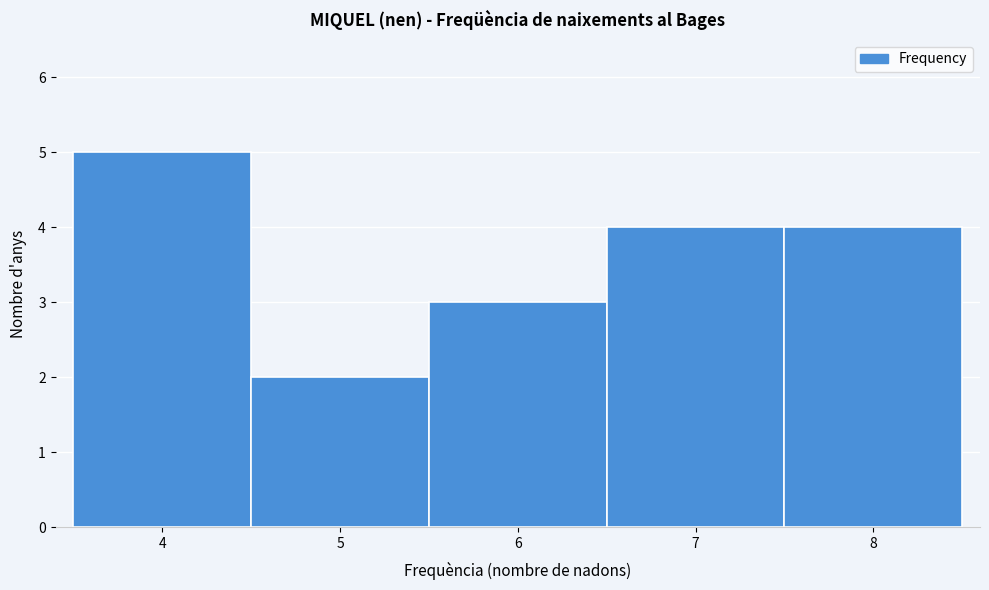

What is the height of the bar covering 6.5 to 7.5 on the x-axis? The values are not printed on the chart, so give them approximately, as read against the axis.

4